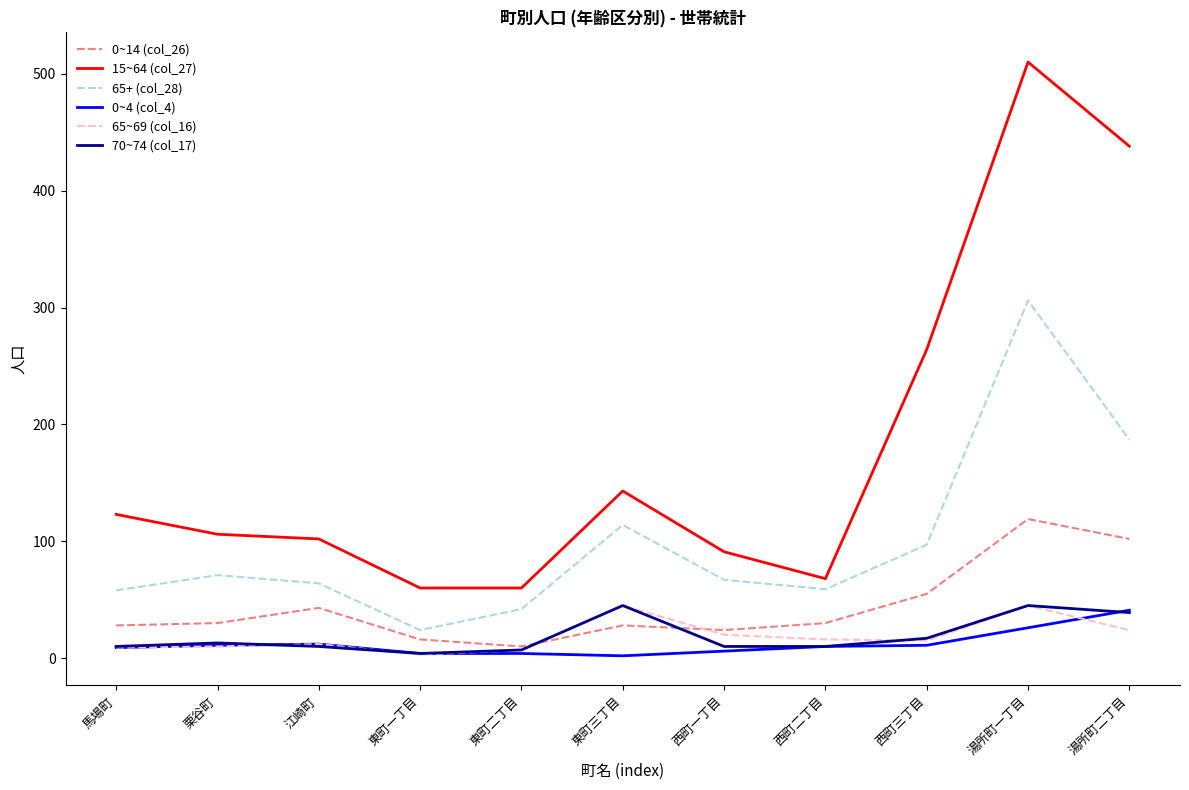

Is it true that 0~14 (col_26) equals 50 at 馬場町?

False